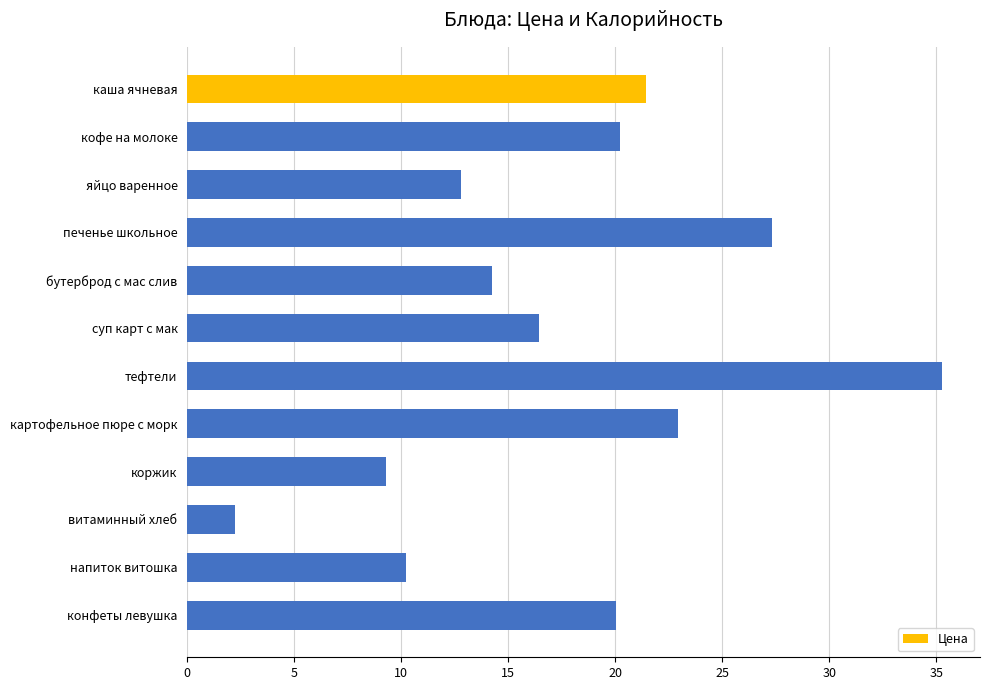

What is the change in value from печенье школьное to конфеты левушка?

-7.3